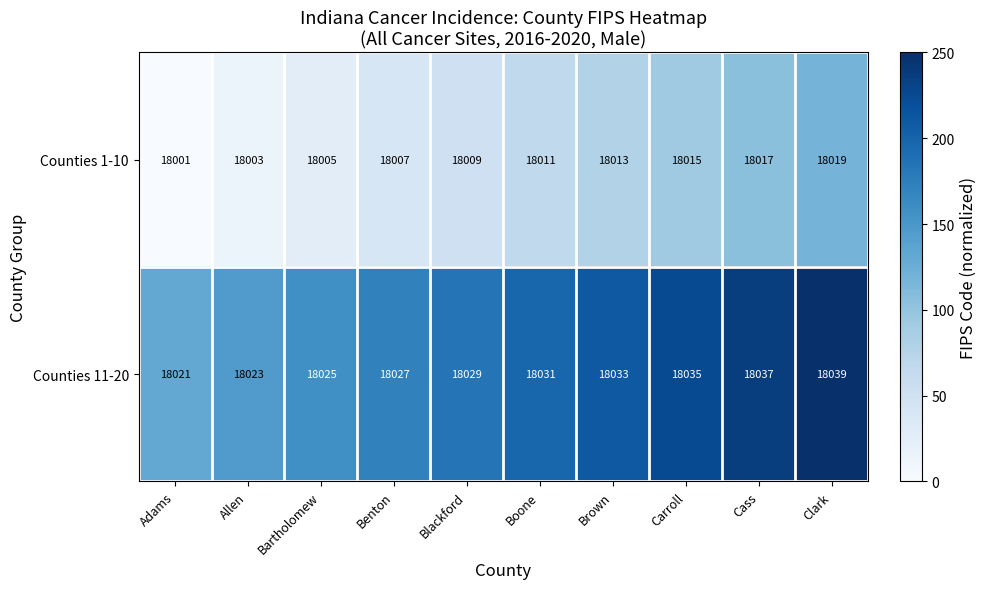

What is the difference between the highest and lowest values at Boone?

20